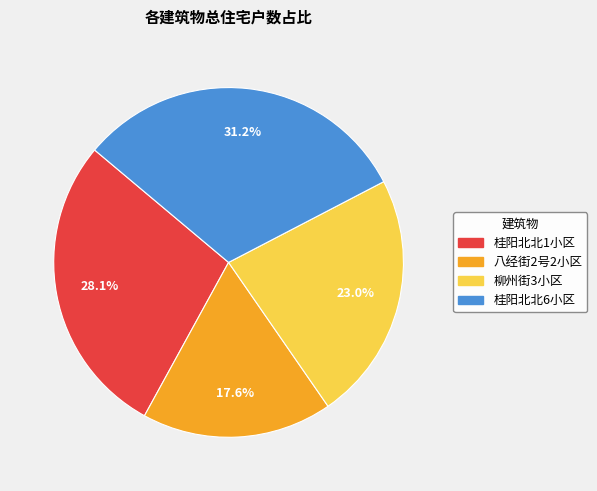

True or false: 八经街2号2小区 accounts for 31% of the total.

False